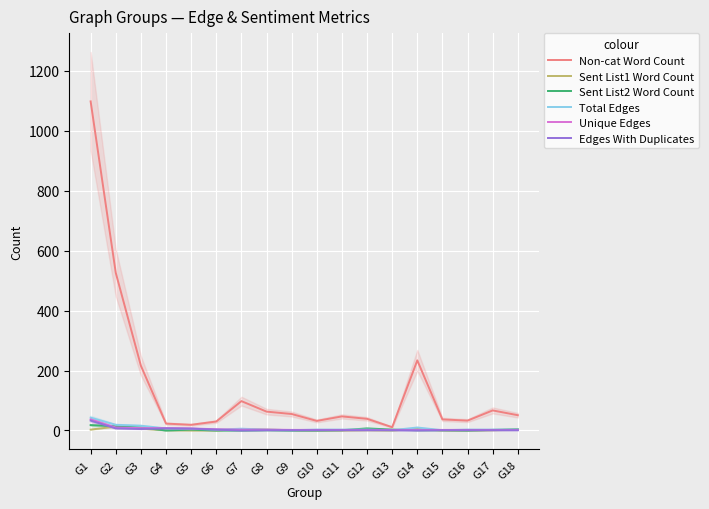

Between G13 and G18, which is larger?

G18